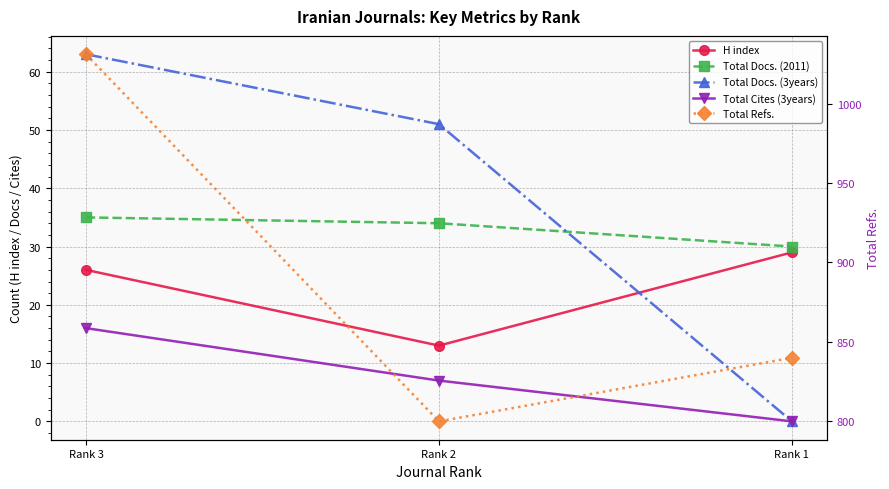

At which label is Total Refs. closest to 915?

Rank 1